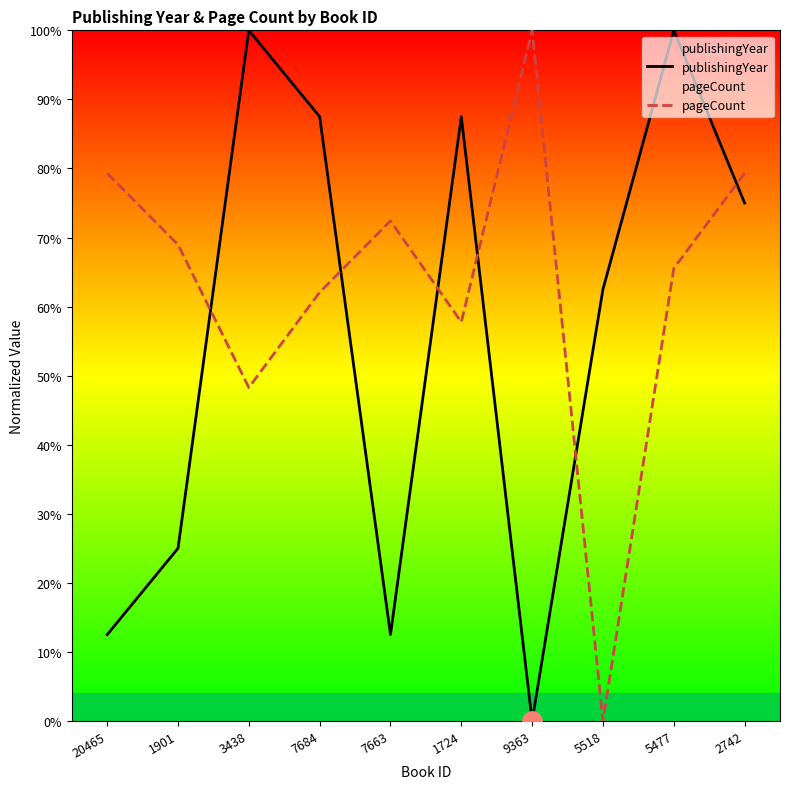

At which category does the chart reach its peak across all series?

3438